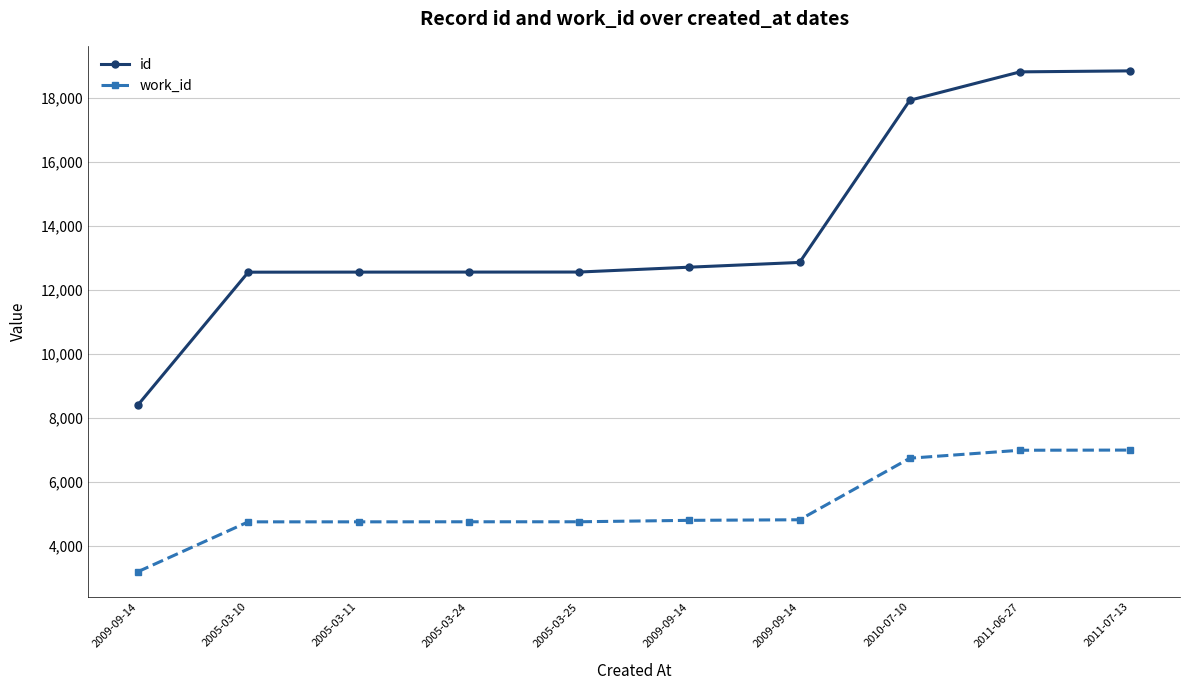

What is the sum of all id values?

139836